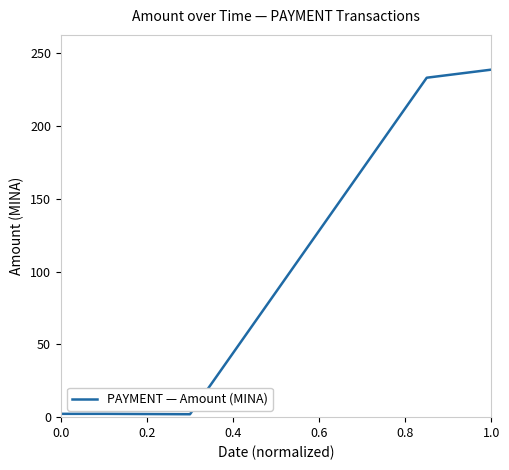

What is the maximum value shown in the chart?

238.6